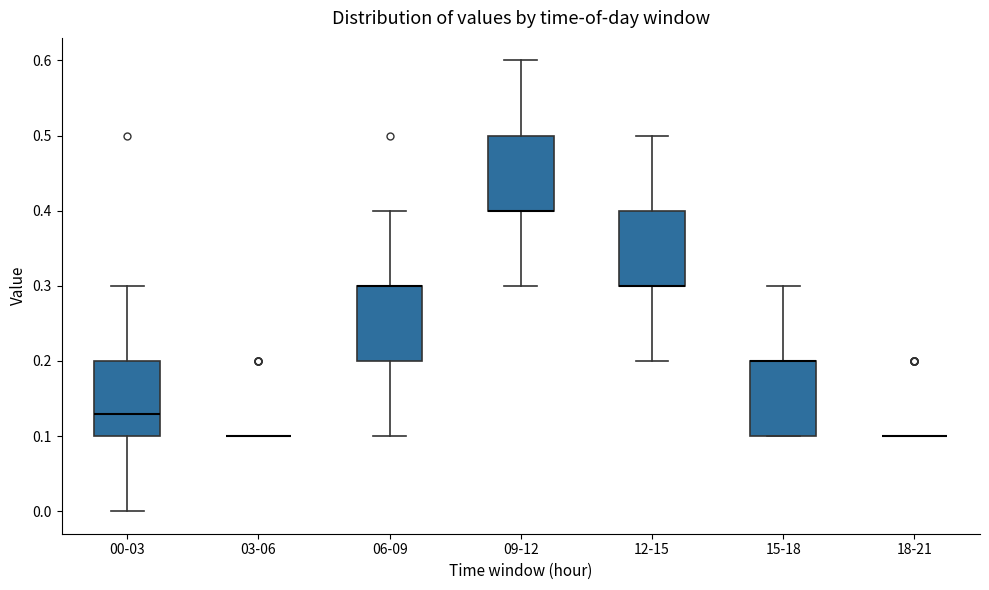

Where is the upper edge of the box for 12-15 on the y-axis? The values are not printed on the chart, so give them approximately, as read against the axis.

0.40